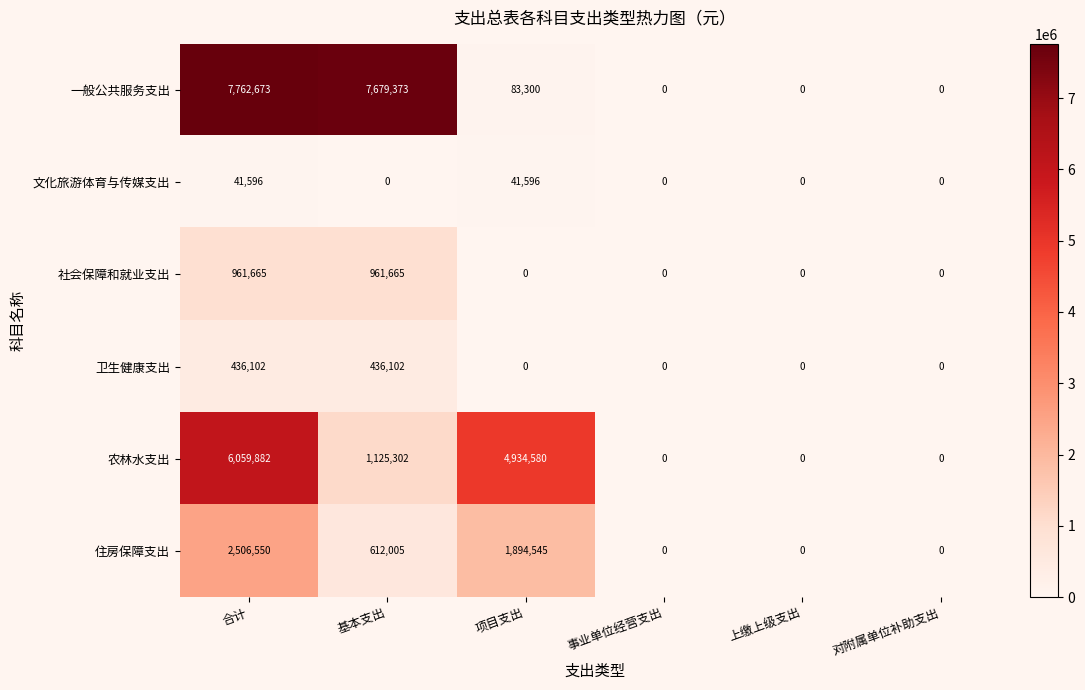

What is the difference between the second highest and minimum values in the 农林水支出 series?

4934580